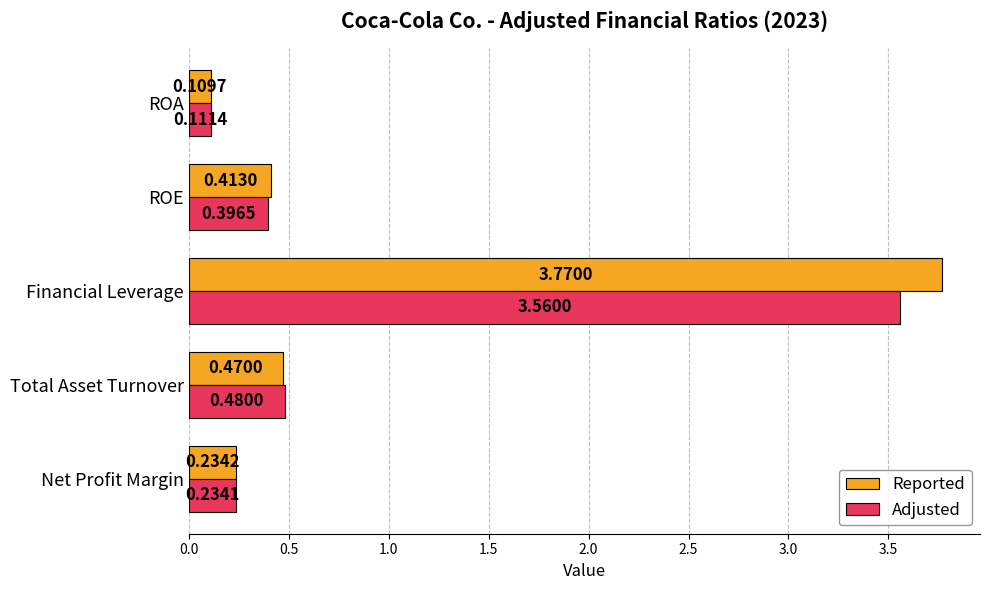

Which label corresponds to the largest value in the chart?

Financial Leverage